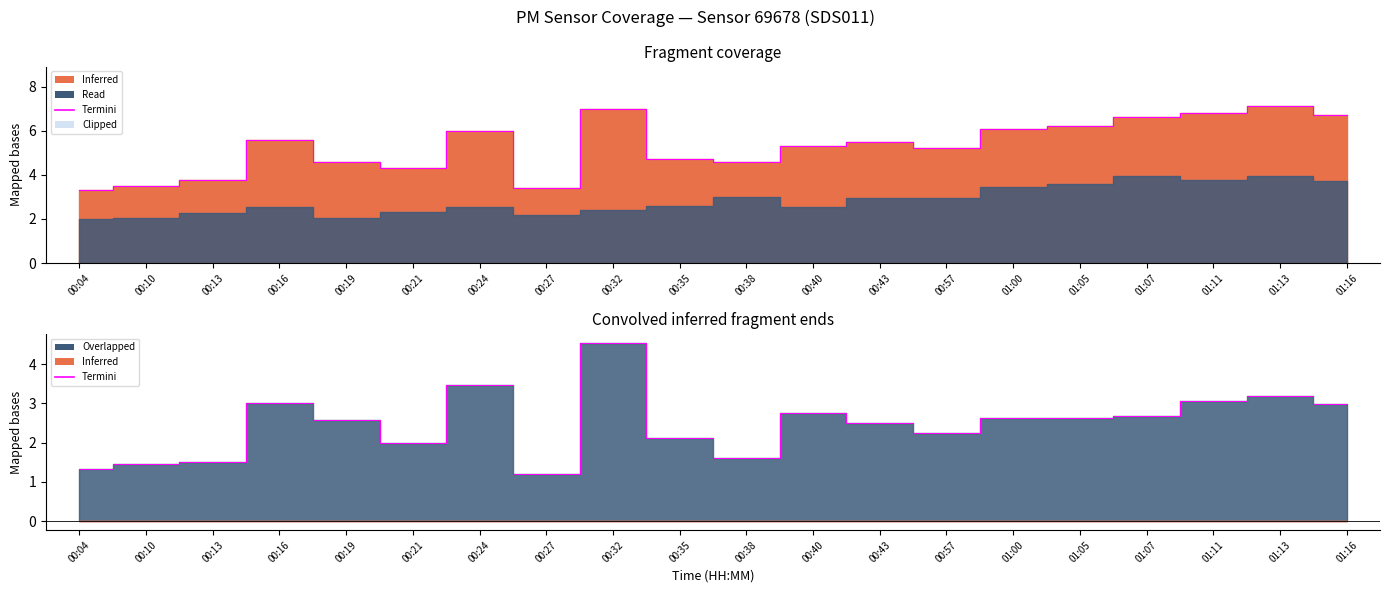

Reading right to left, transcribe all the data shown in this chart.

3.0	3.2	3.1	2.7	2.6	2.6	2.2	2.5	2.8	1.6	2.1	4.5	1.2	3.5	2.0	2.6	3.0	1.5	1.5	1.3